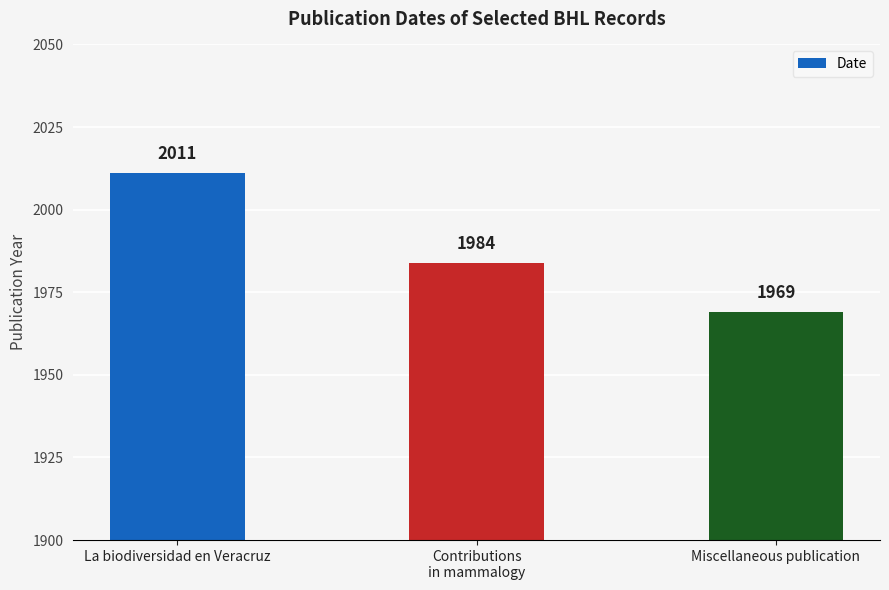

Which has a higher value, La biodiversidad en Veracruz or Miscellaneous publication?

La biodiversidad en Veracruz